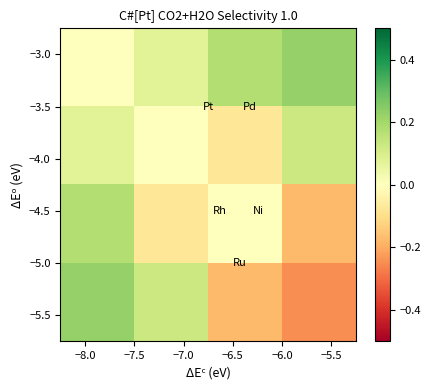

What is the maximum value shown in the chart?

0.2